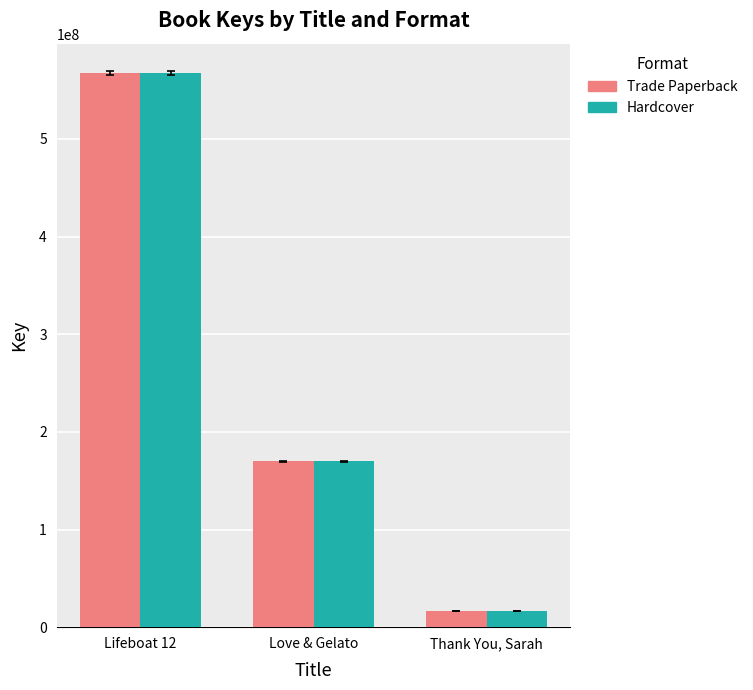

Reading left to right, extract all data points from this chart.

Trade Paperback: Lifeboat 12=567301969	Love & Gelato=169942786	Thank You, Sarah=16753787
Hardcover: Lifeboat 12=567301969	Love & Gelato=169942786	Thank You, Sarah=16753787